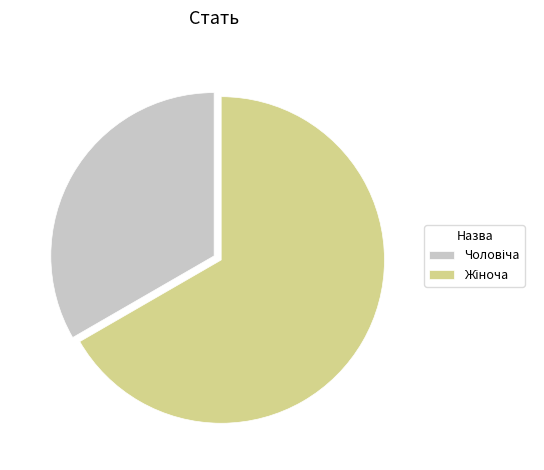

Count the number of slices in the pie.

2